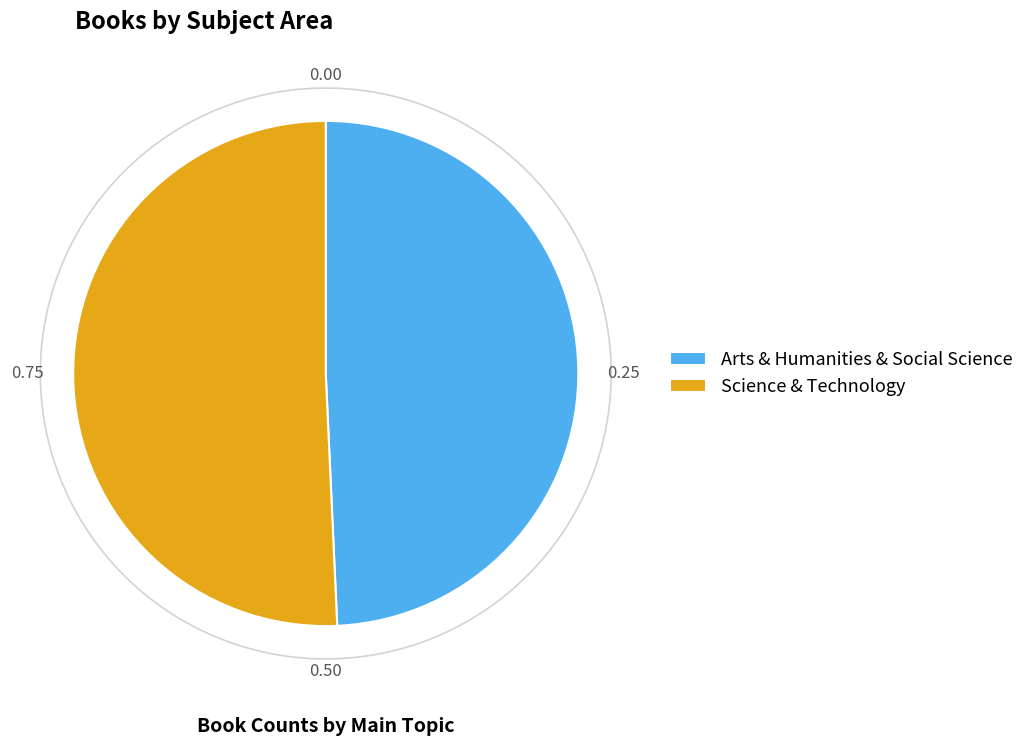

What portion of the pie excludes Science & Technology?

49.3%